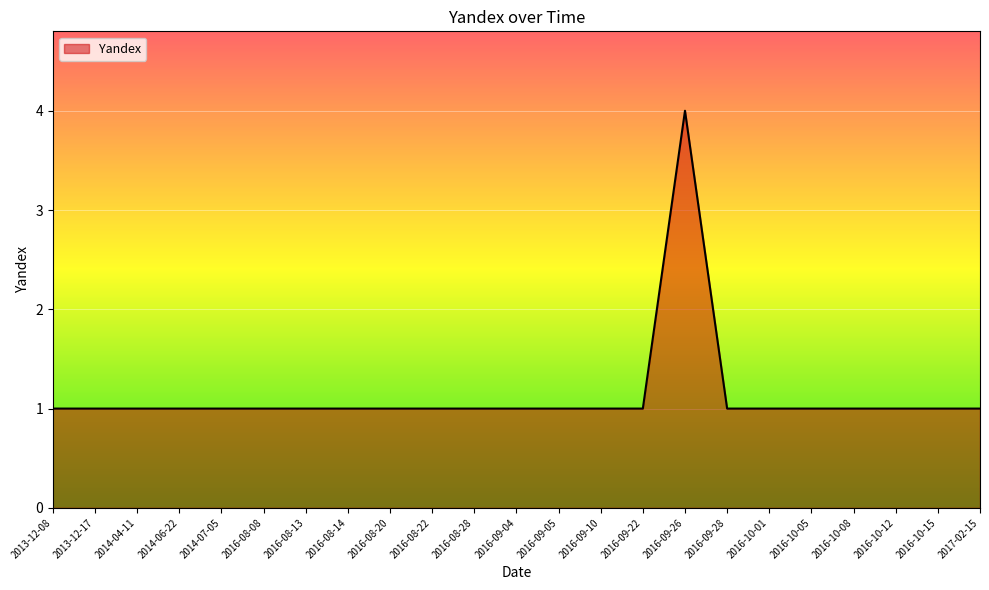

Reading left to right, what are all the values shown in this chart?

1	1	1	1	1	1	1	1	1	1	1	1	1	1	1	4	1	1	1	1	1	1	1